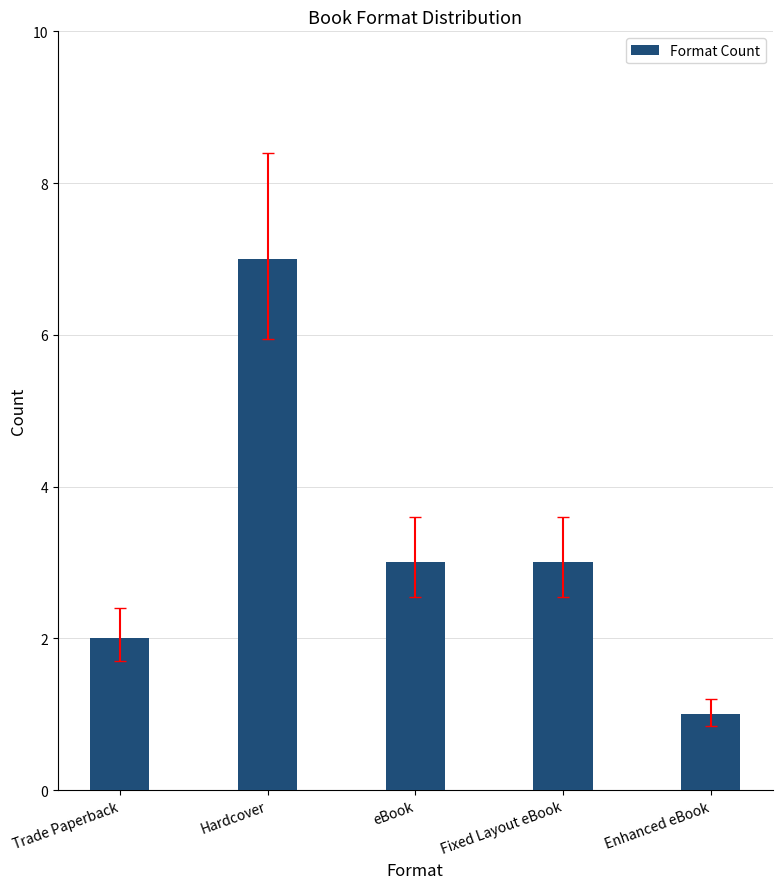

What is the difference between the maximum and minimum values?

6